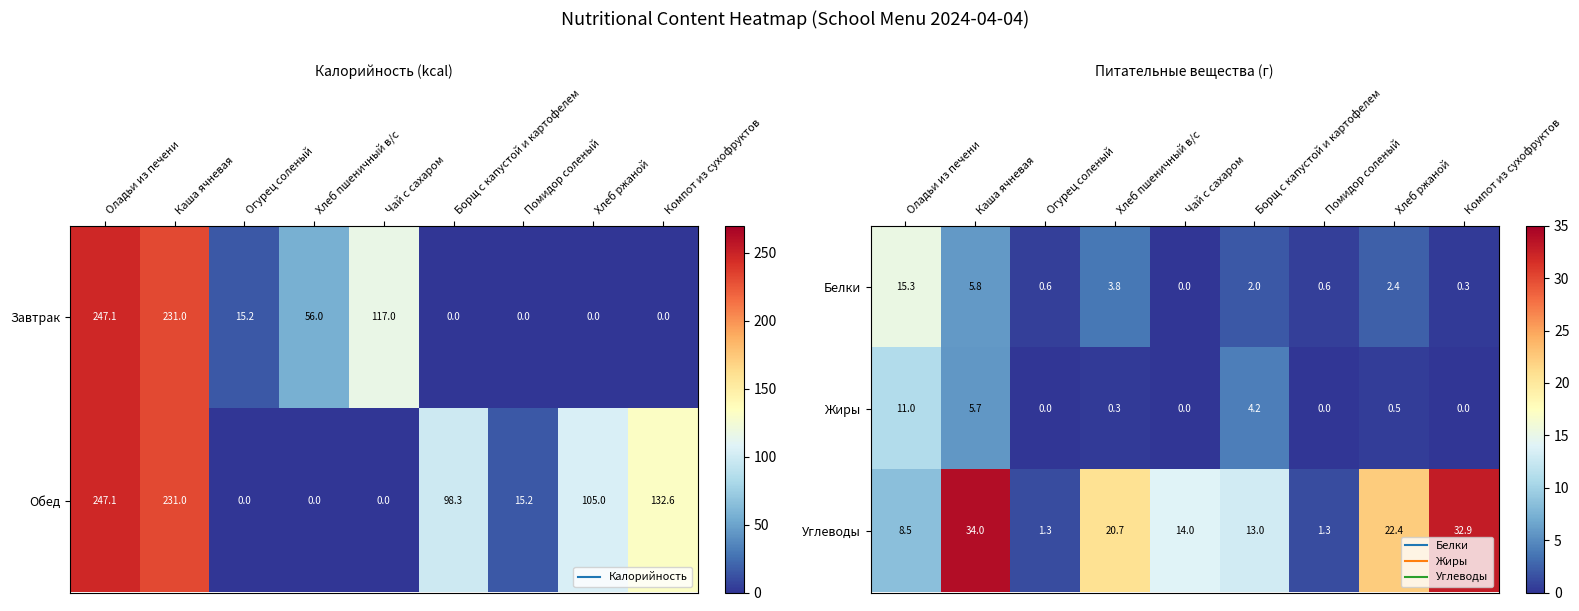

At which label does Белки first exceed 2?

Оладьи из печени